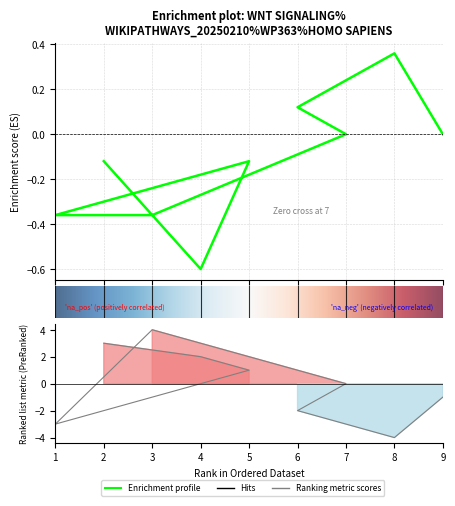

What position from the left is 2?

1